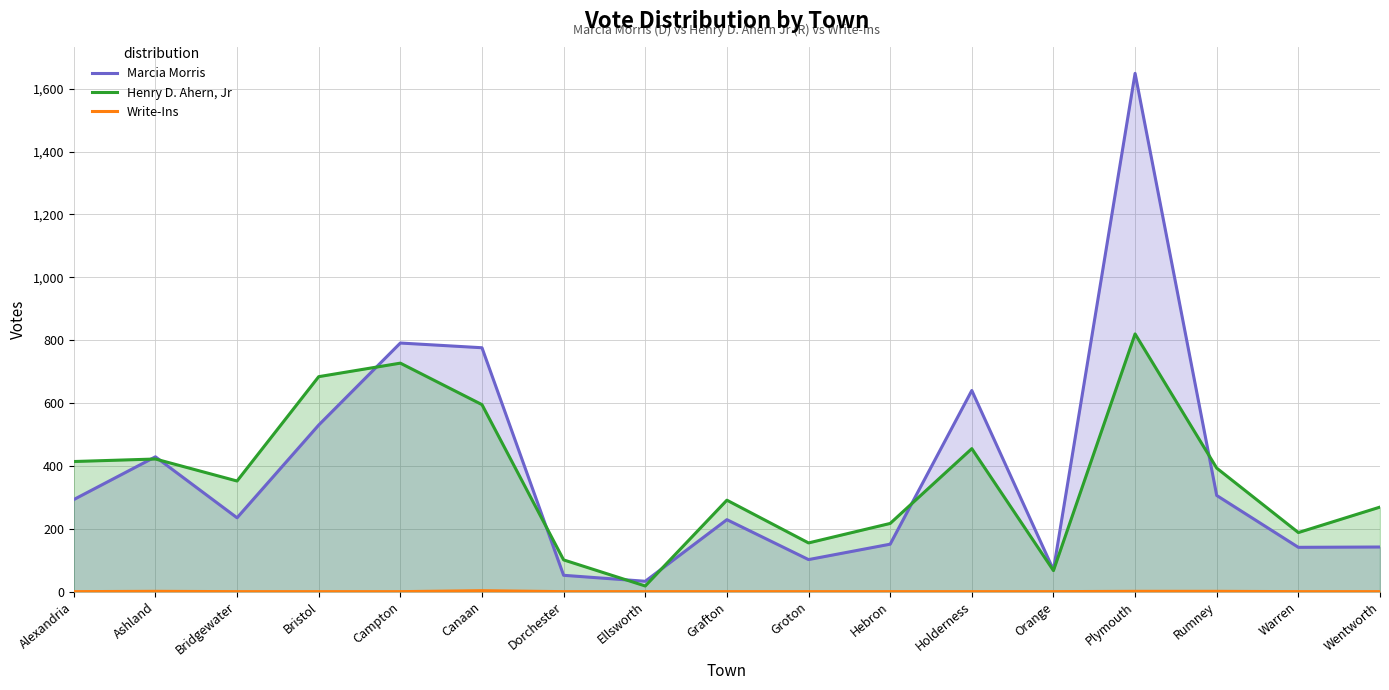

Which category has the lowest value in the Write-Ins series?

Alexandria